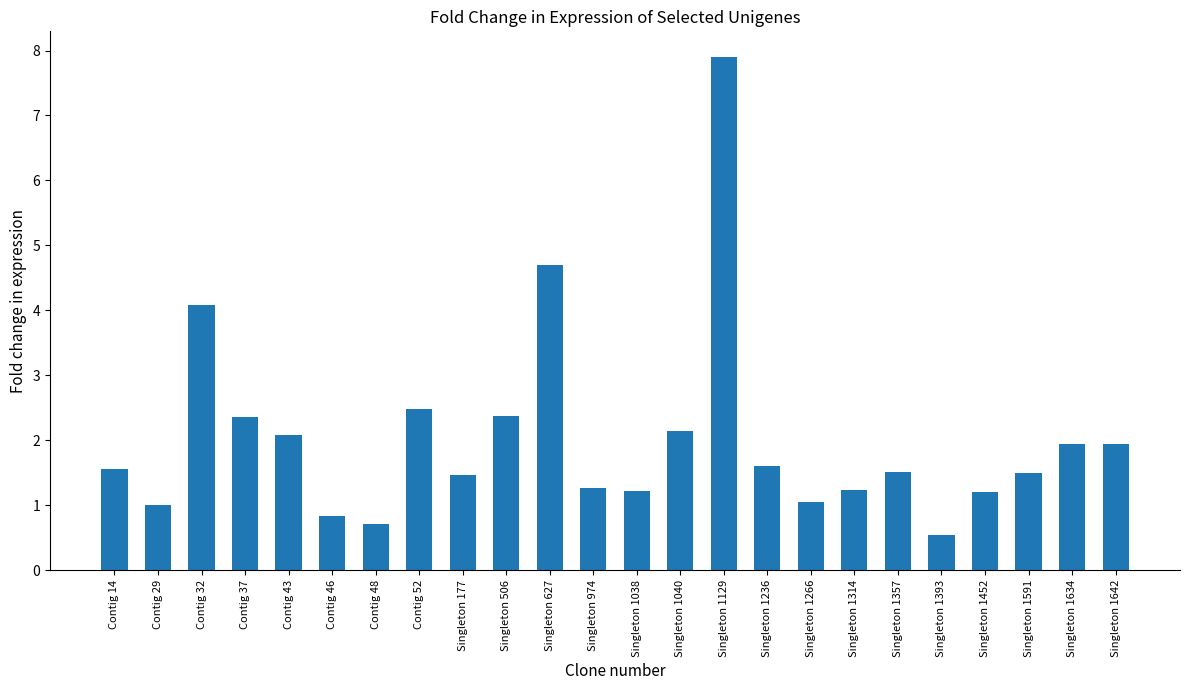

What is the smallest value displayed?

0.5